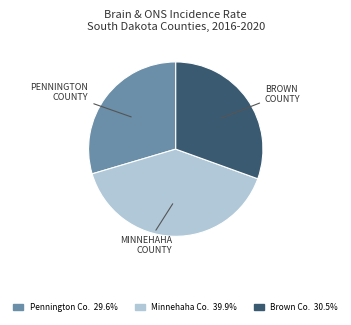

Does any single category account for the majority?

No